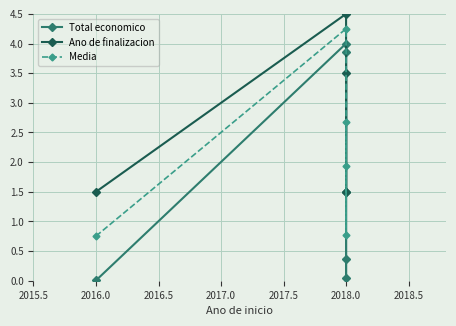

Count the number of categories in the chart.

5